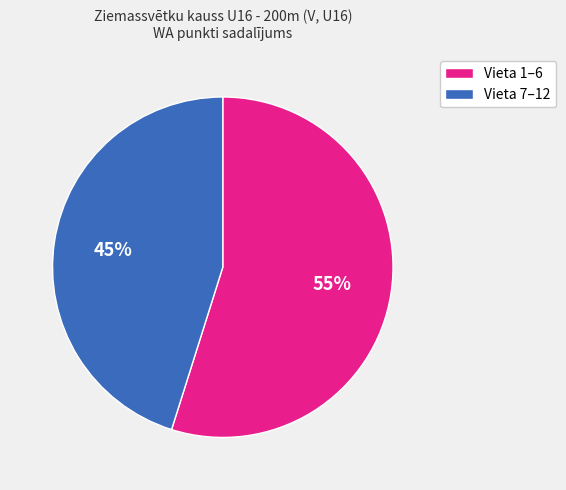

To the nearest percent, what is the difference between the largest and smallest slice percentages?

10%